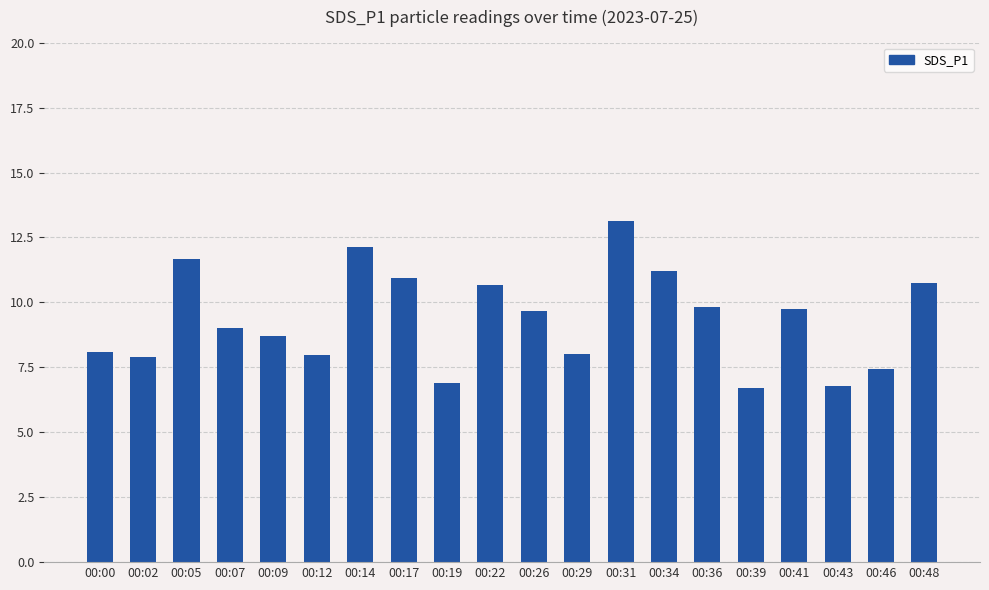

Which category has the highest value across all series?

00:31